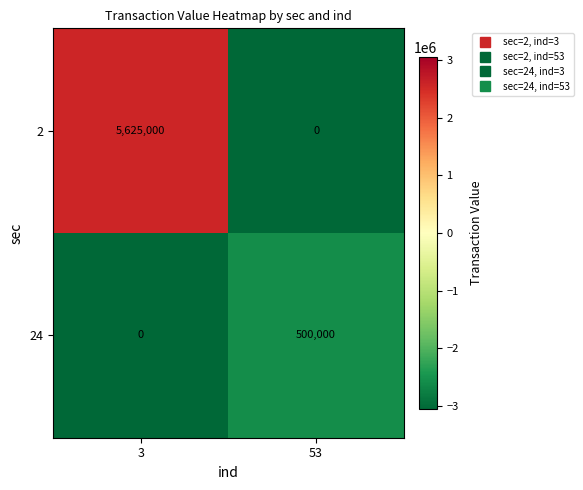

At 53, list the series in order from largest to smallest.

24, 2